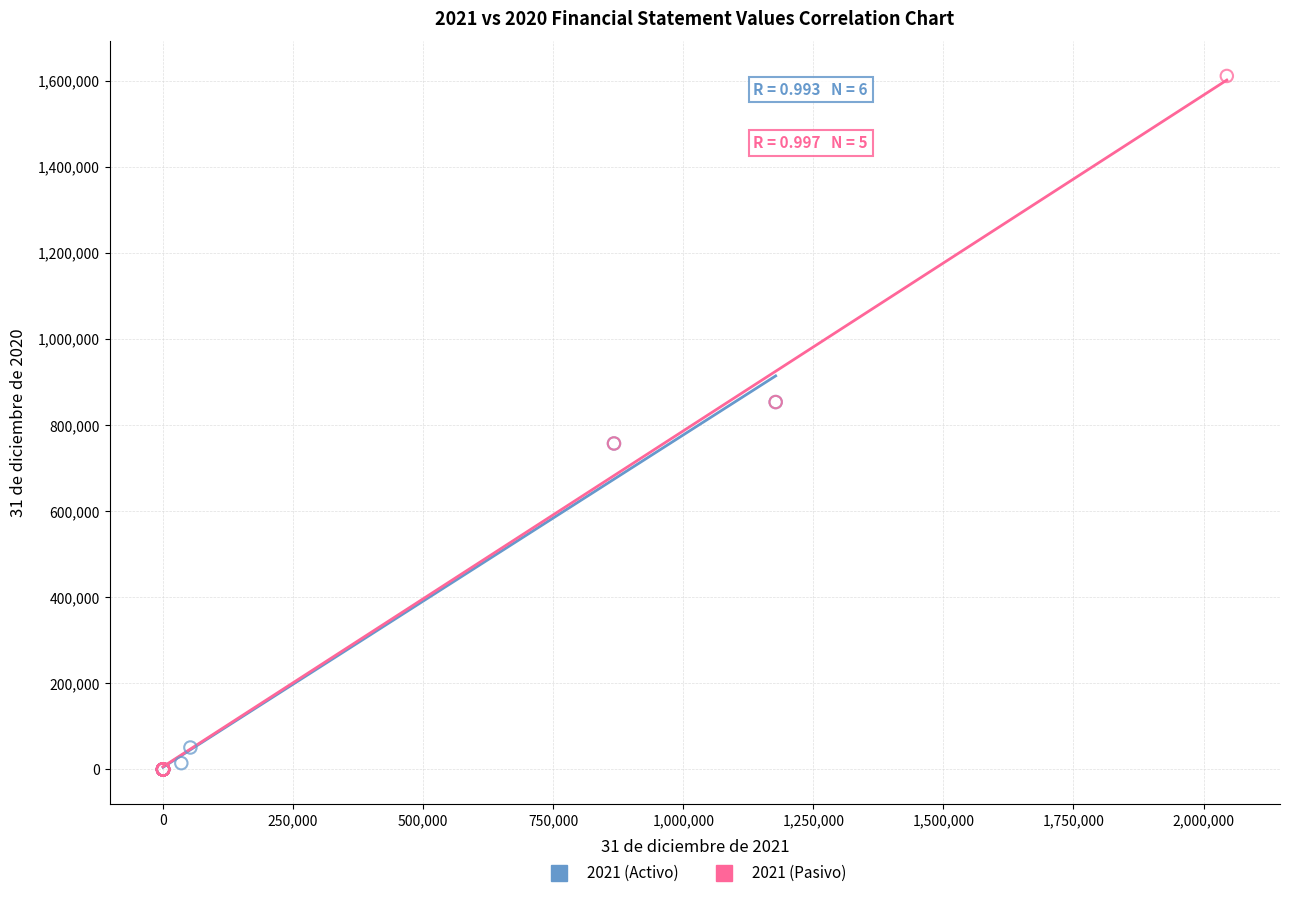

Which series has the largest Y range (max minus min)?

2021 (Pasivo)